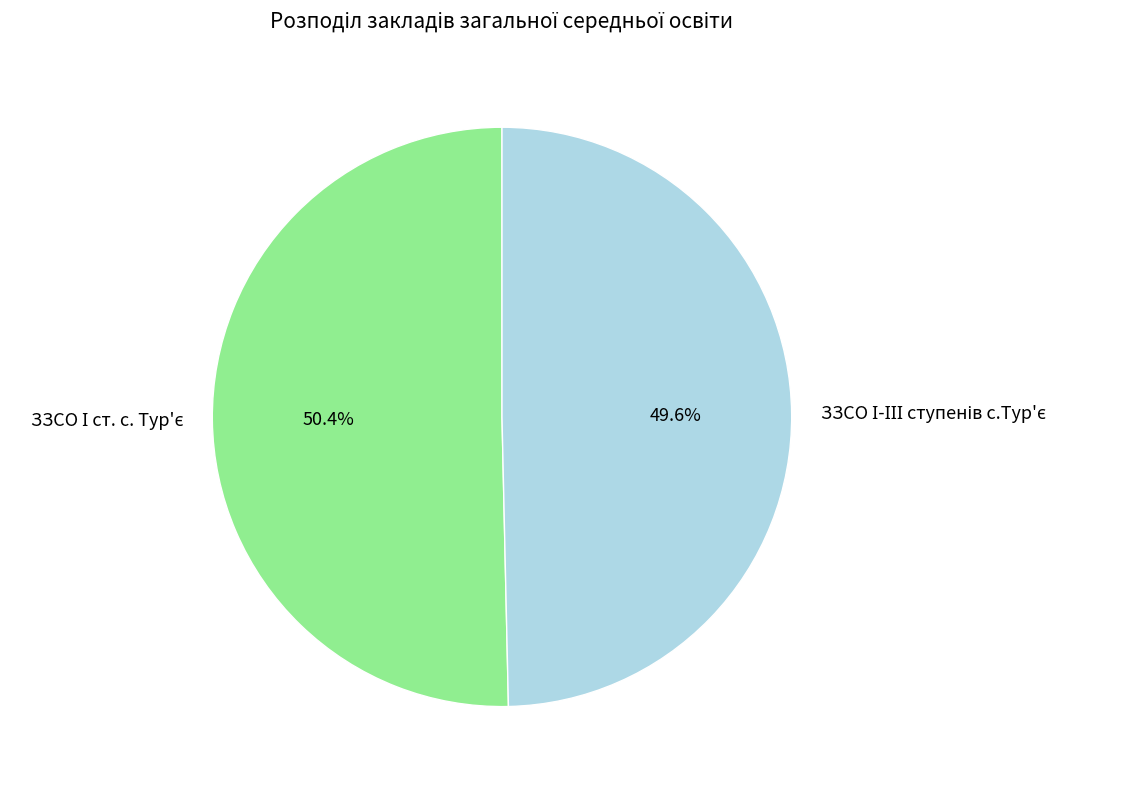

Is there a majority slice in this chart?

Yes